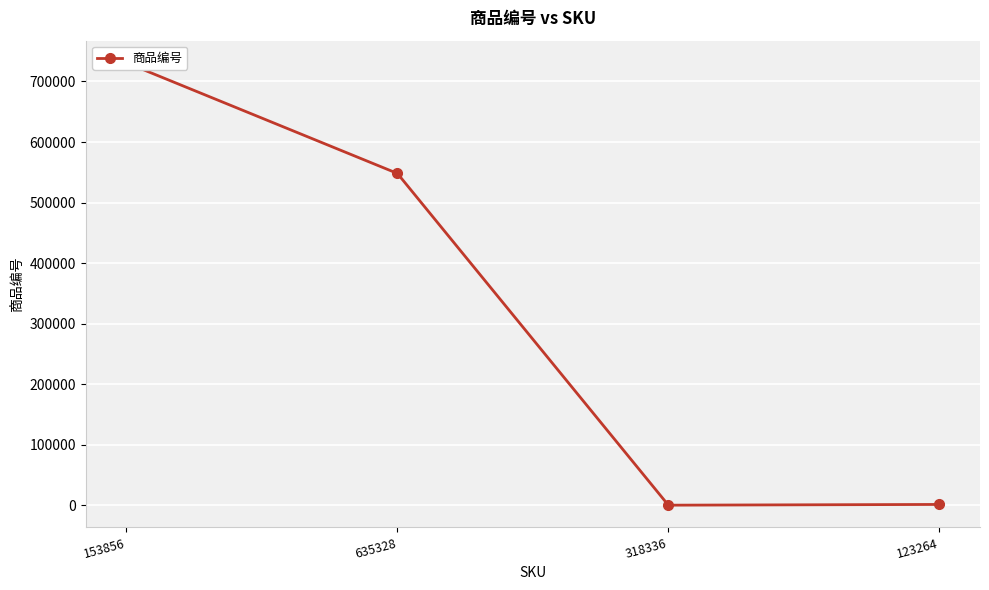

True or false: the data has more than 1 interior local peaks.

False